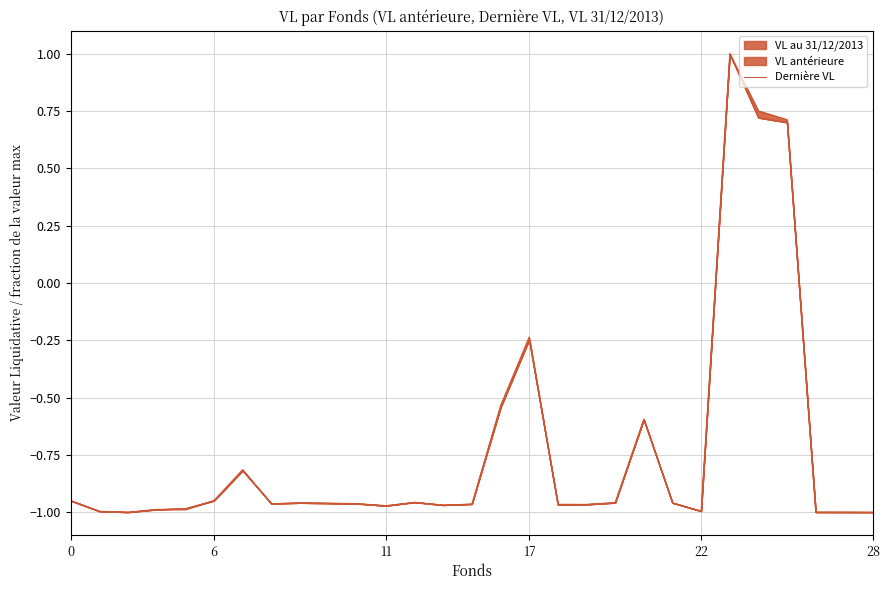

Reading left to right, what are all the values shown in this chart?

-0.9	-1.0	-1.0	-1.0	-1.0	-0.9	-0.8	-1.0	-1.0	-1.0	-1.0	-1.0	-1.0	-1.0	-1.0	-0.5	-0.2	-1.0	-1.0	-1.0	-0.6	-1.0	-1.0	1.0	0.8	0.7	-1.0	-1.0	-1.0